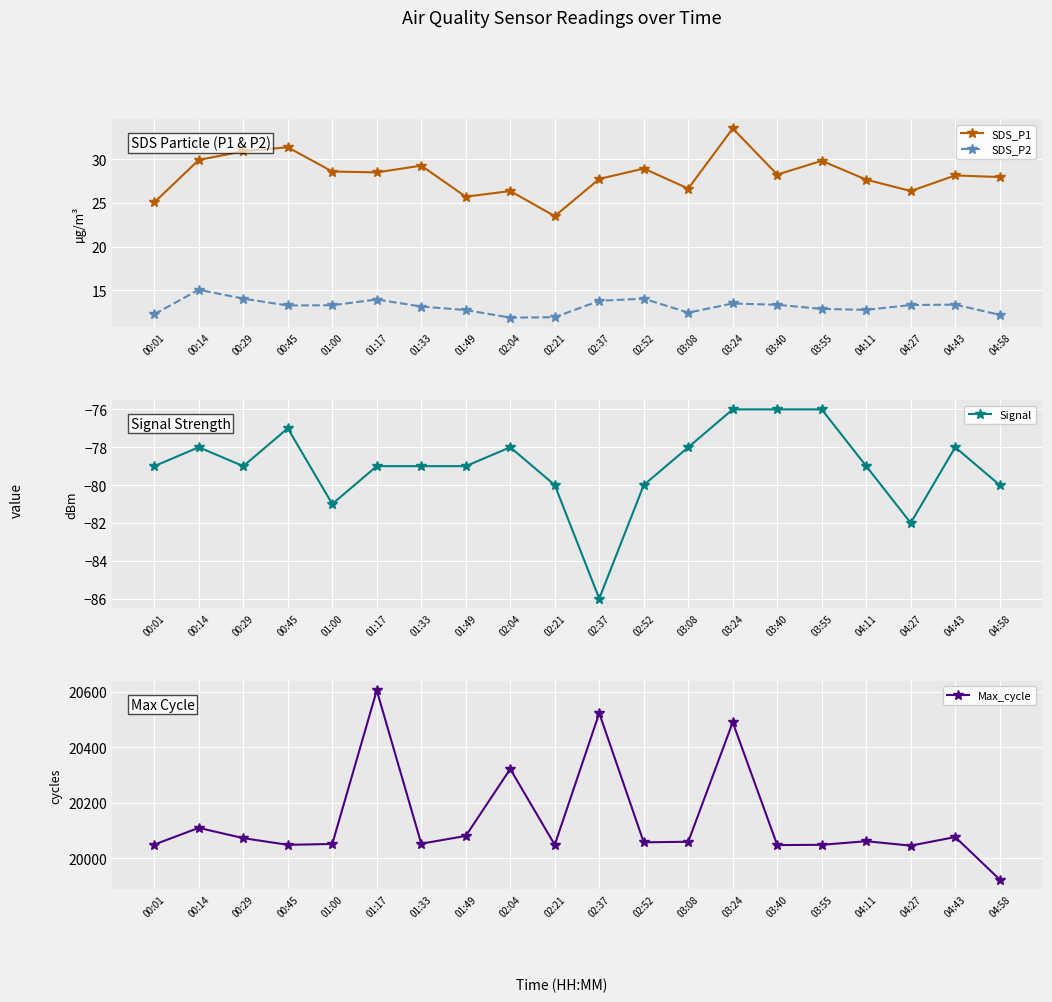

Is the value of Max_cycle at 02:04 greater than the value of SDS_P1 at 02:21?

Yes